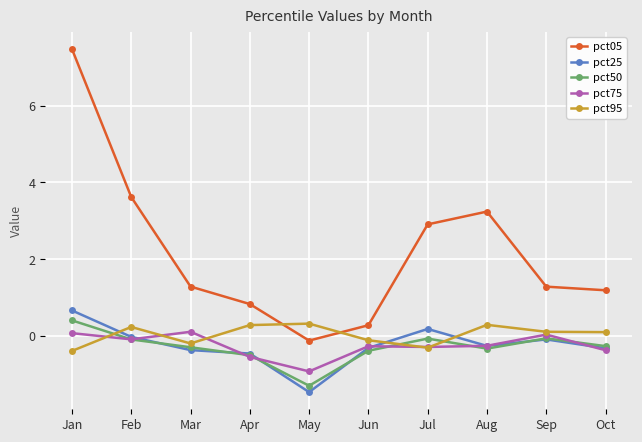

True or false: pct05 and pct75 intersect in this chart.

False